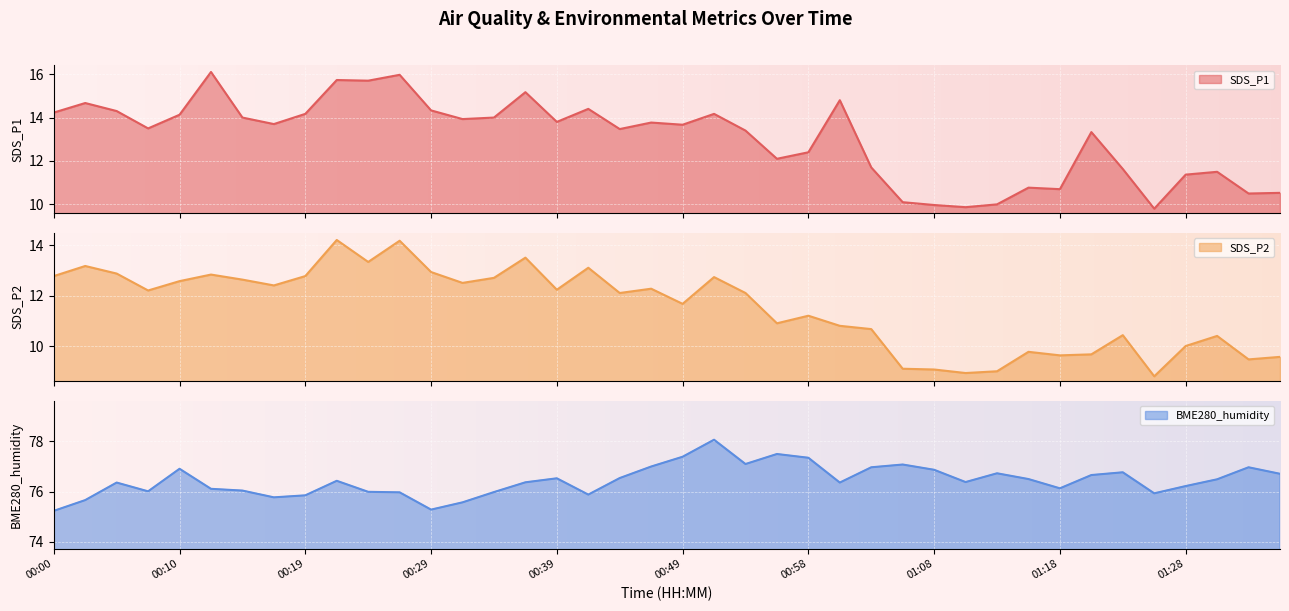

At which category does SDS_P2 reach its first local valley?

00:07